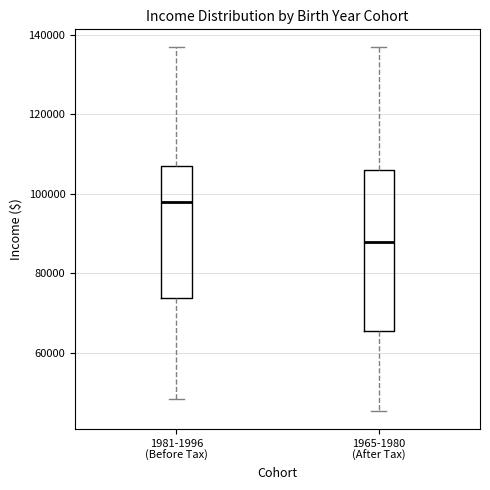

Which box is the tallest, from its lower edge to its upper edge?

1965-1980 (After Tax)